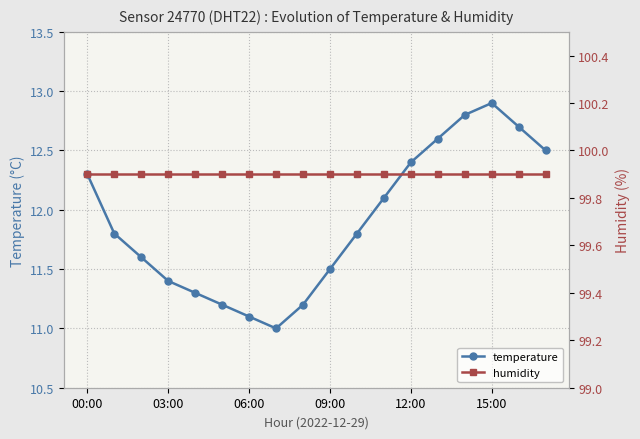

Which series has the largest total across all categories?

humidity